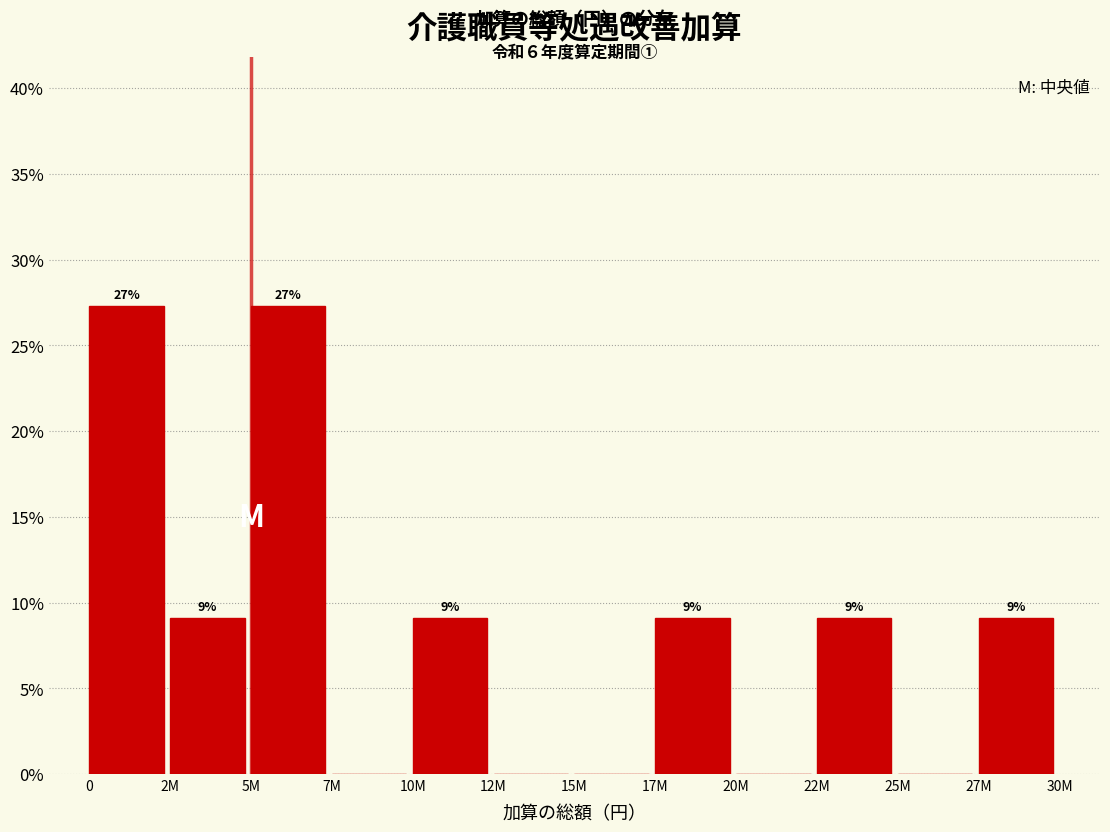

Are the bars horizontal?

No